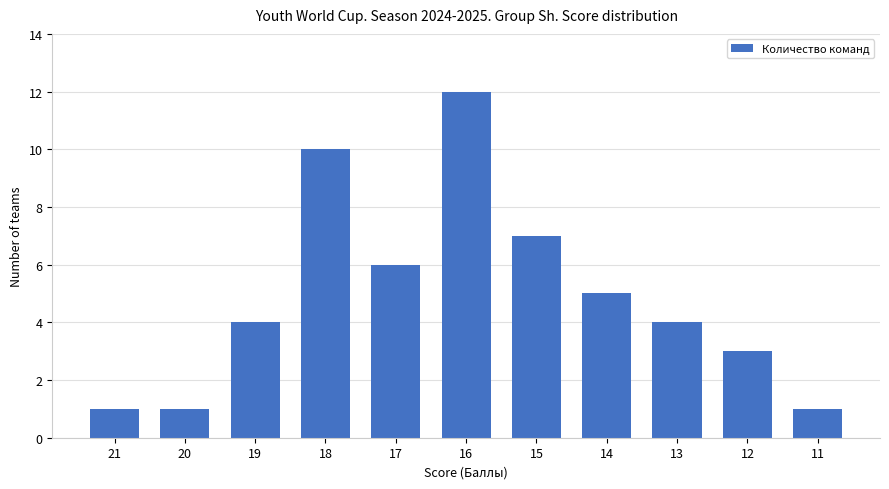

Reading left to right, list all the values displayed in this chart.

21=1	20=1	19=4	18=10	17=6	16=12	15=7	14=5	13=4	12=3	11=1